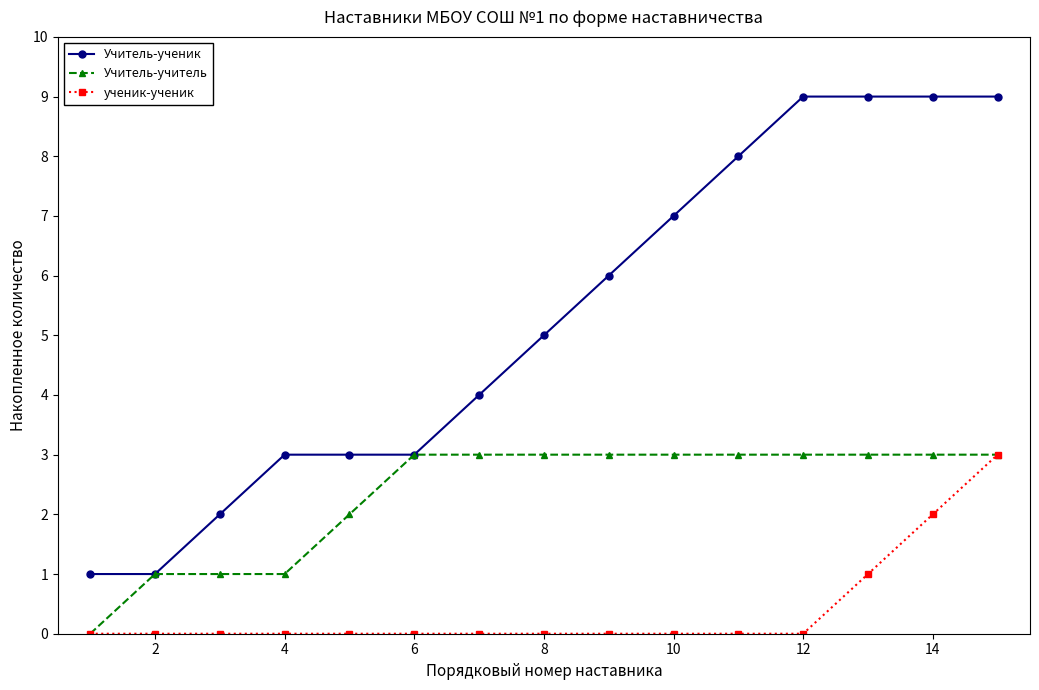

Which series has the largest range (max minus min)?

Учитель-ученик